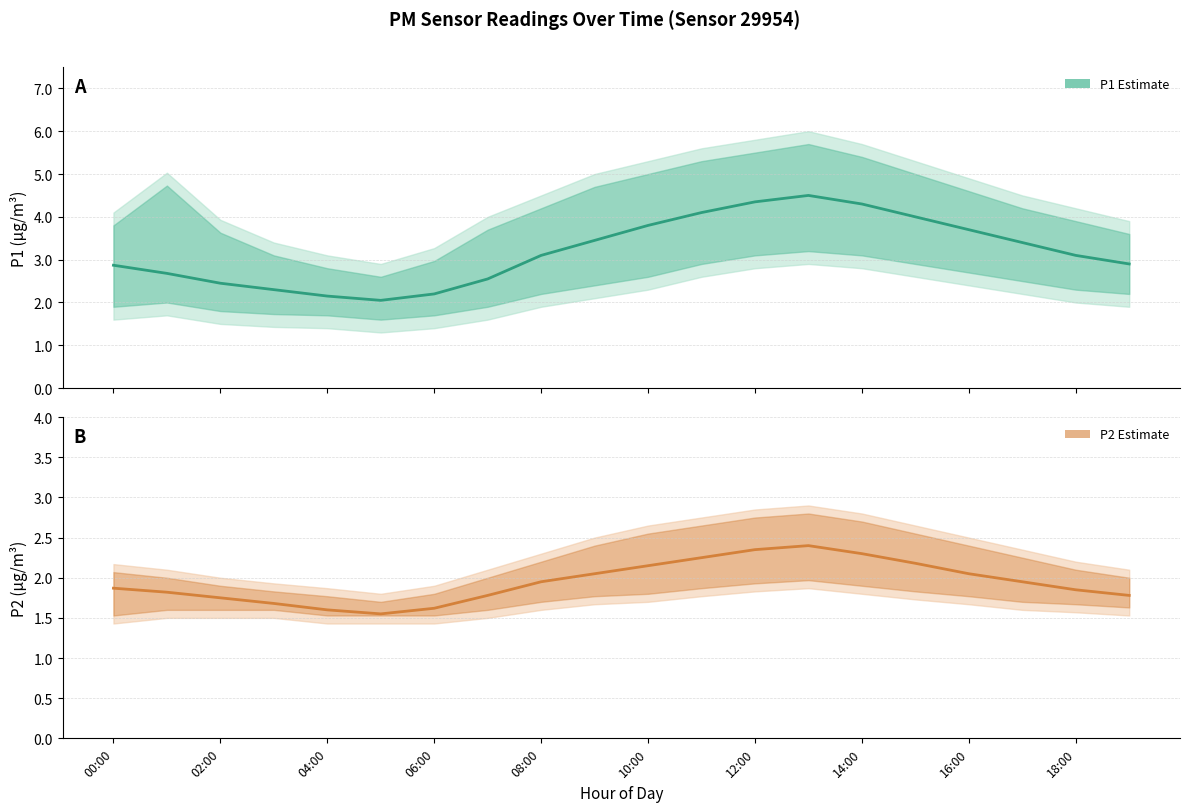

What is the approximate value of P2 at 18:00?

2.0